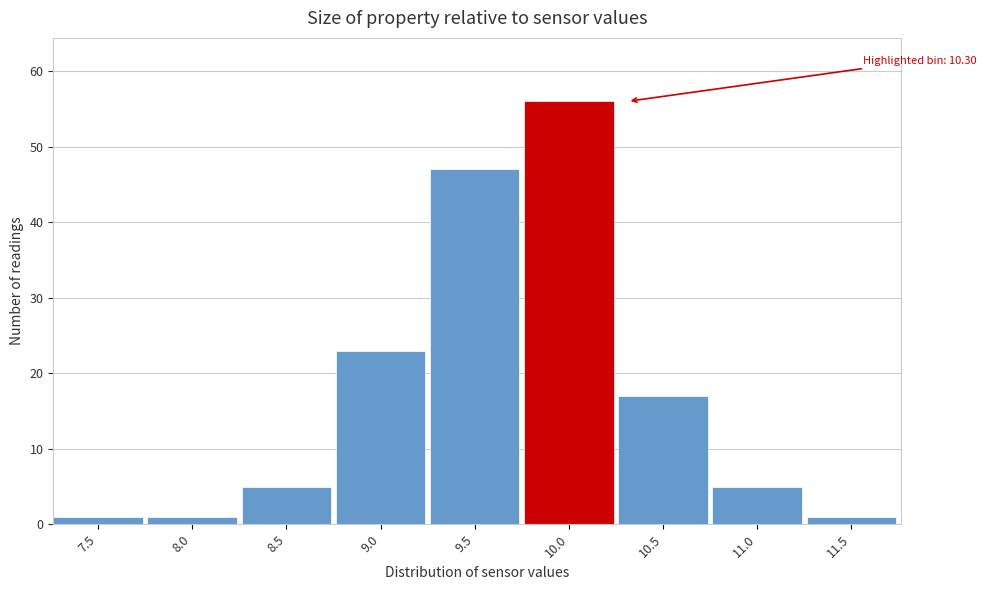

Reading left to right, extract all data points from this chart.

7.5=1	8.0=1	8.5=5	9.0=23	9.5=47	10.0=56	10.5=17	11.0=5	11.5=1